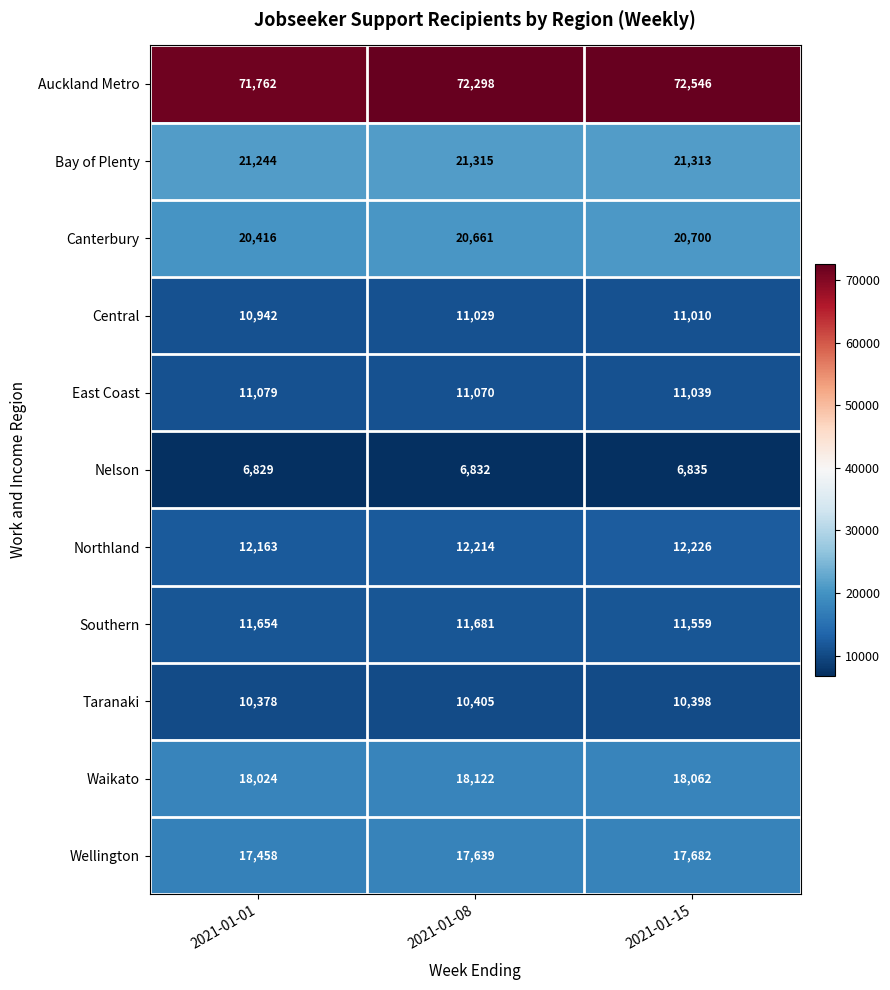

Which series has the largest total across all categories?

Auckland Metro